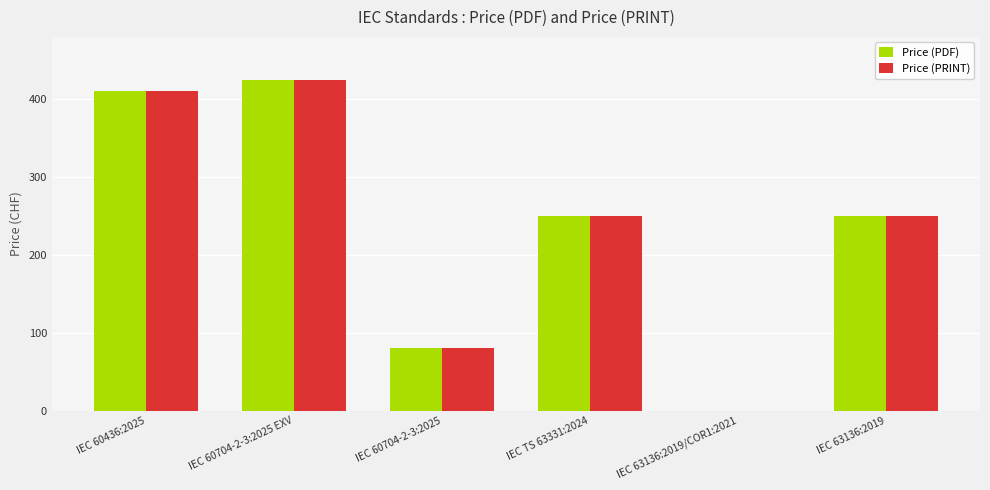

What is the sum of the Price (PDF) values at IEC TS 63331:2024 and IEC 63136:2019?

500